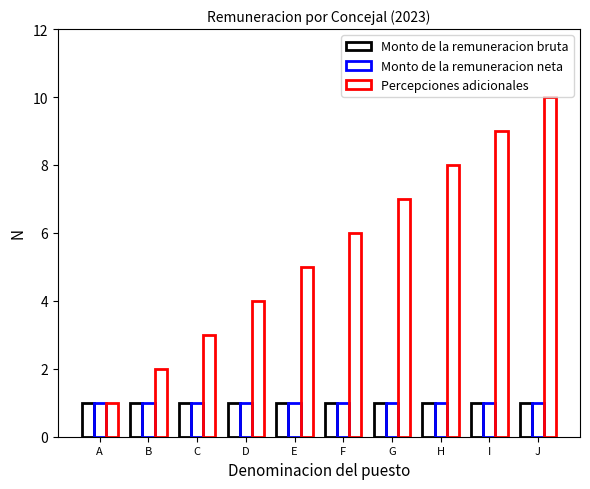

The Percepciones adicionales series shows 6 at F. True or false?

True